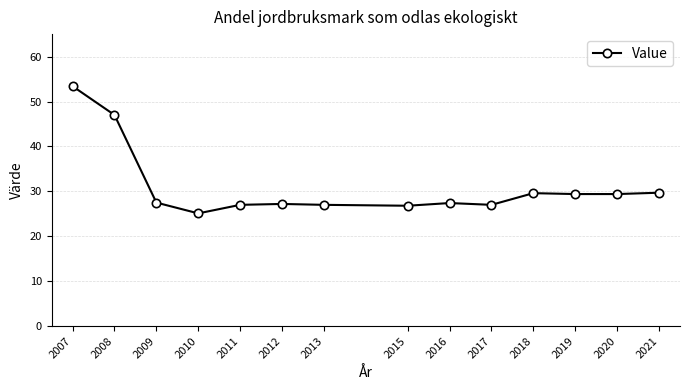

At which category does the data reach its first local valley?

2010